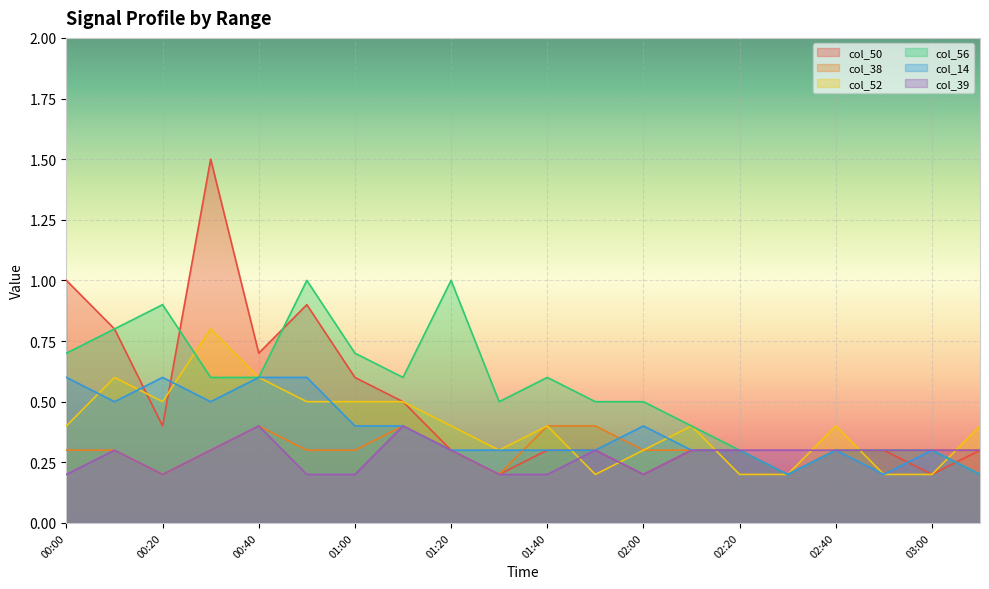

What is the value of the col_39 point at the 17th from the left?

0.3